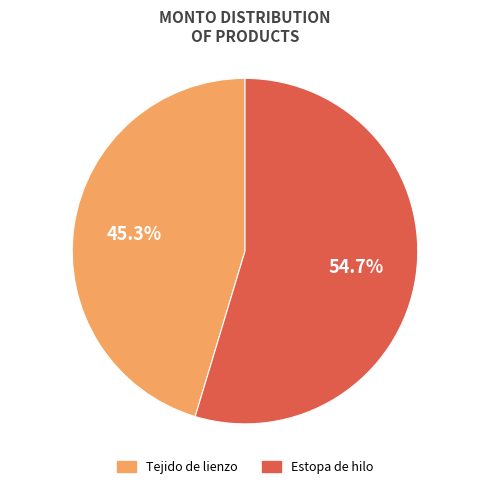

What is the total percentage of Estopa de hilo and Tejido de lienzo?

100.0%